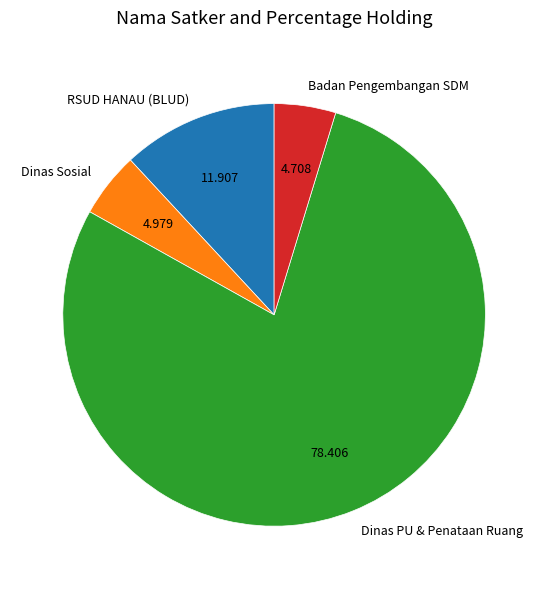

Which has a higher value, RSUD HANAU (BLUD) or Dinas PU & Penataan Ruang?

Dinas PU & Penataan Ruang